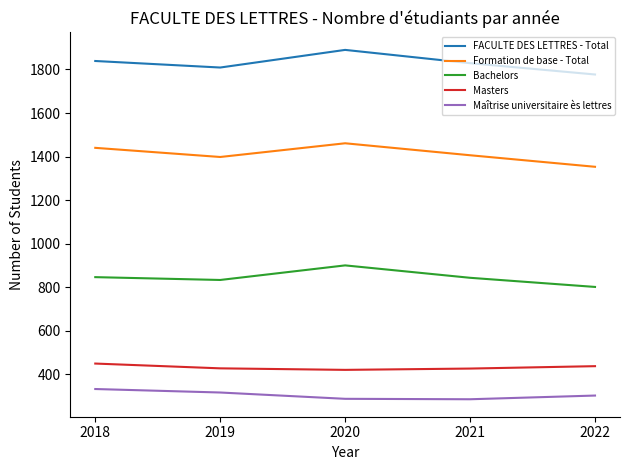

What is the sum of the Formation de base - Total values at 2022 and 2019?

2751